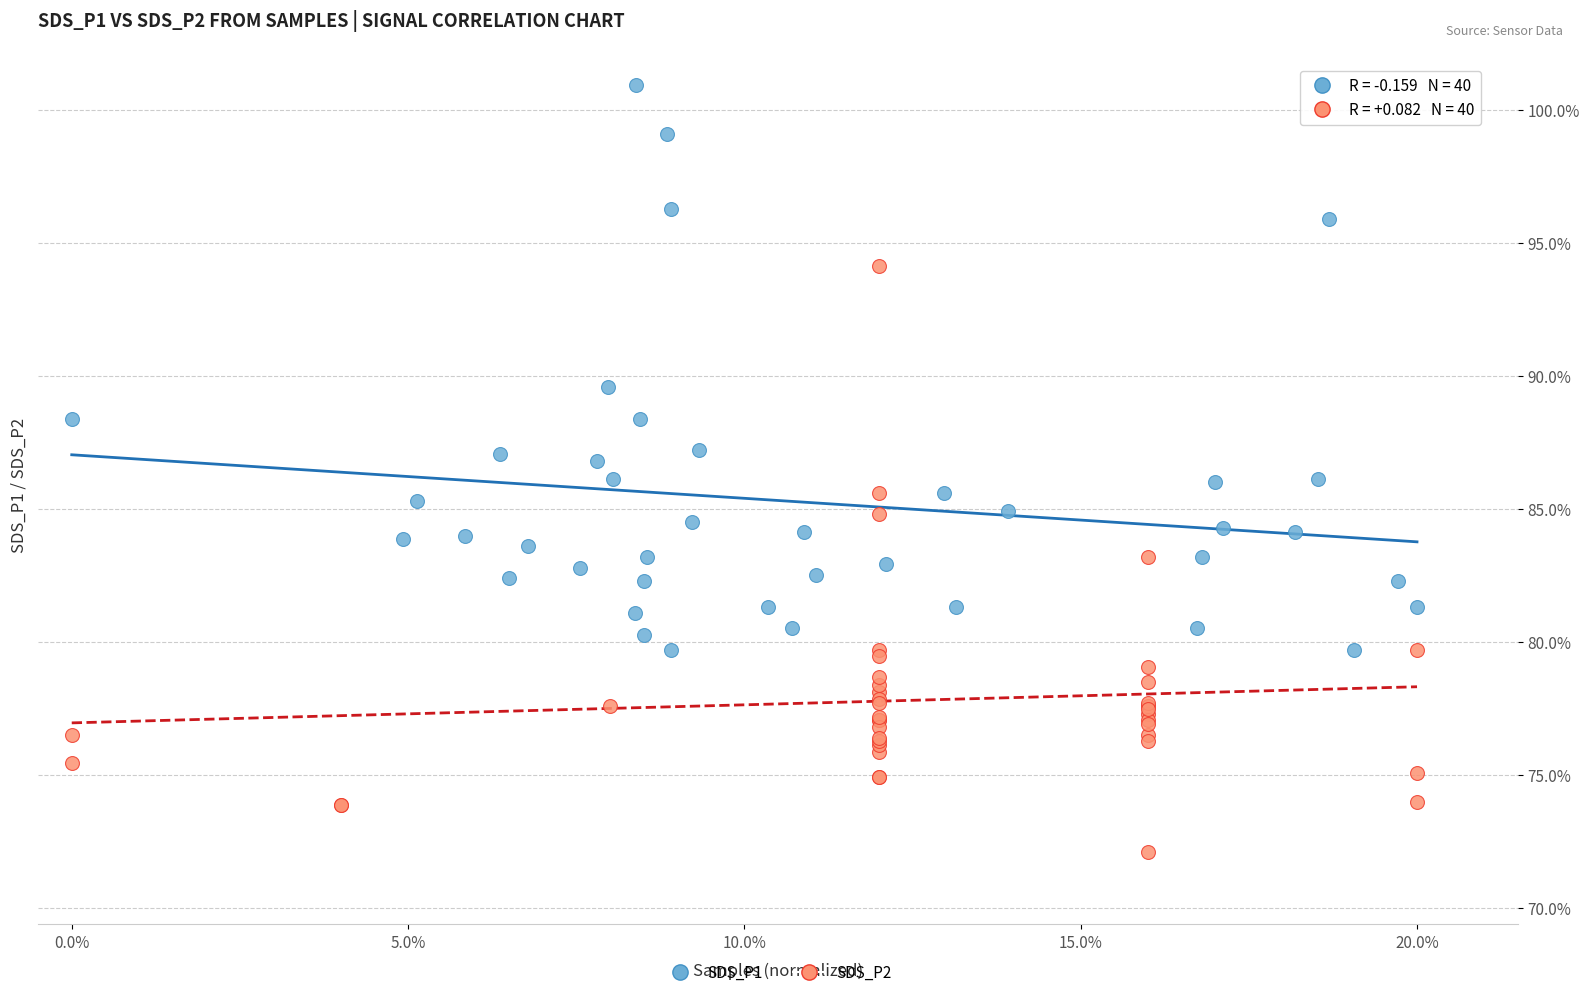

What are all the series names shown in the legend?

SDS_P1, SDS_P2